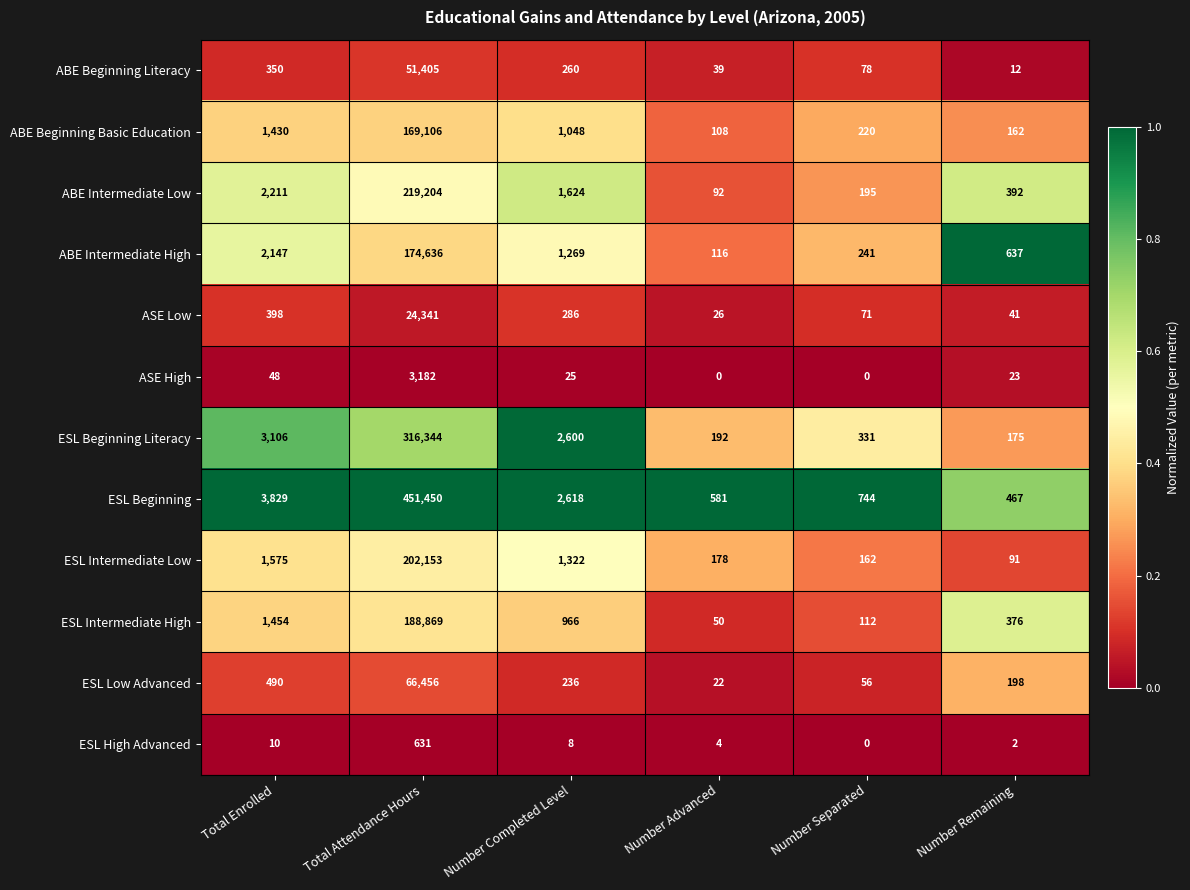

Which series has the widest spread of values?

ESL Beginning